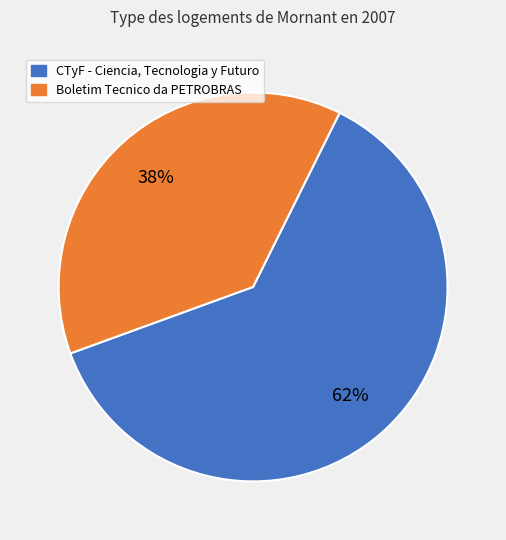

Does Boletim Tecnico da PETROBRAS represent more than half of the total?

No